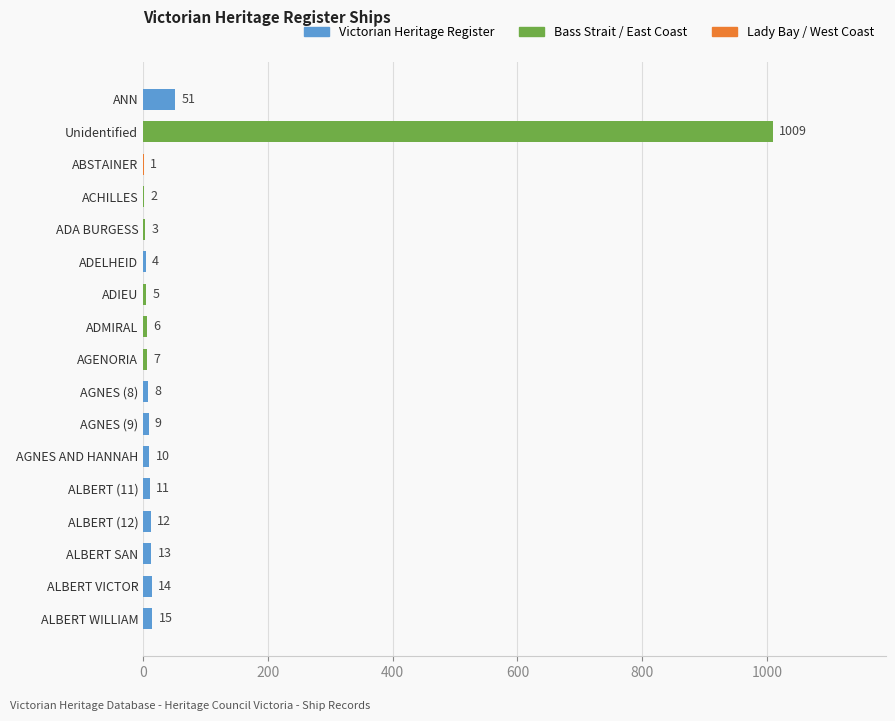

The chart shows a value of 1 at ABSTAINER. True or false?

True